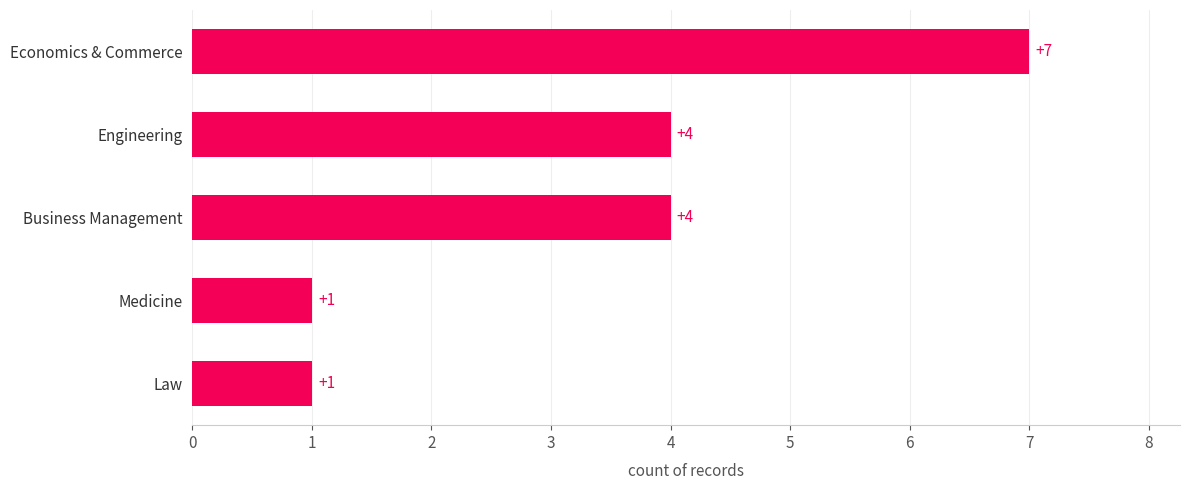

What is the greatest value displayed?

7